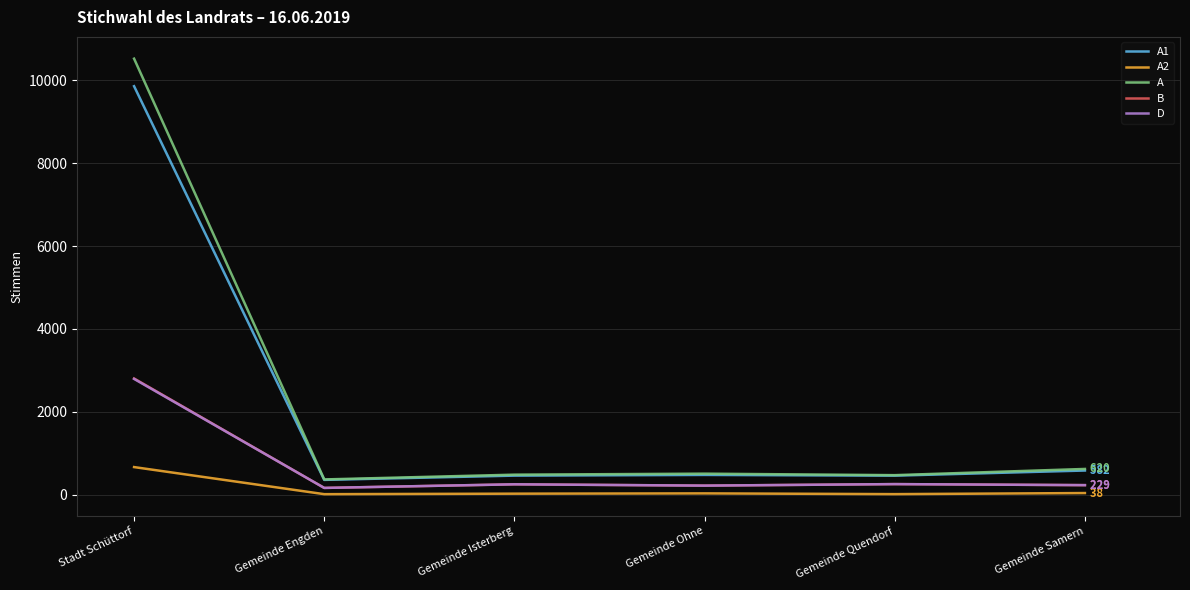

Is this an area chart (filled region under the line)?

No